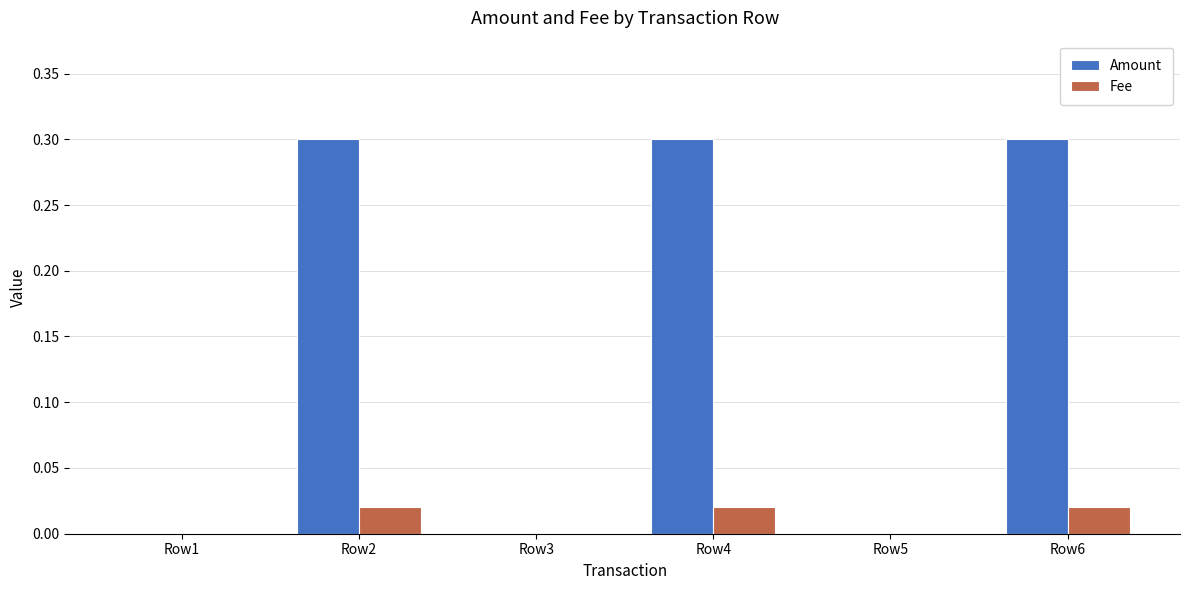

How many Amount values are between 0 and 1?

6